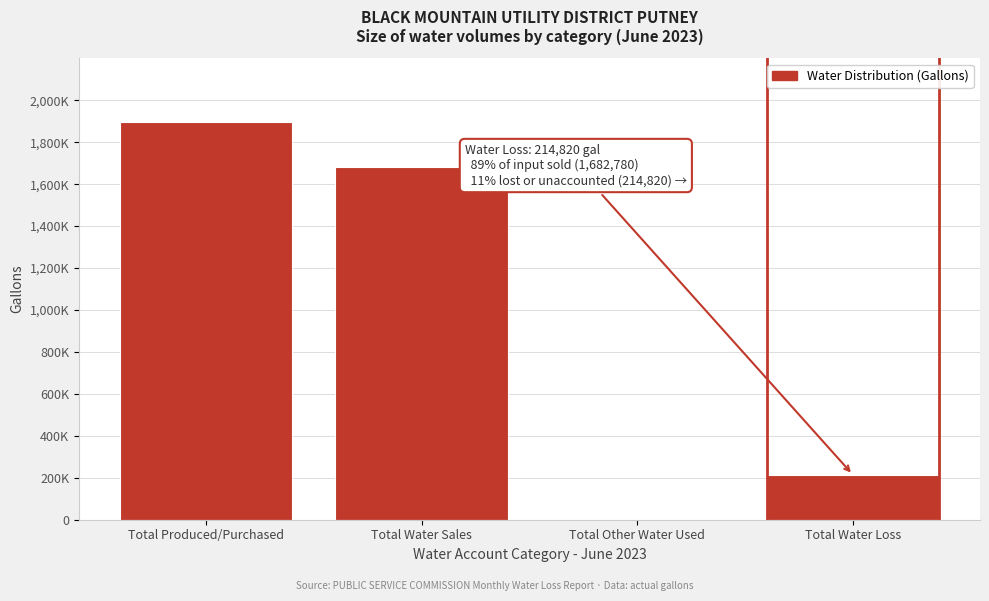

Are the bars horizontal?

No